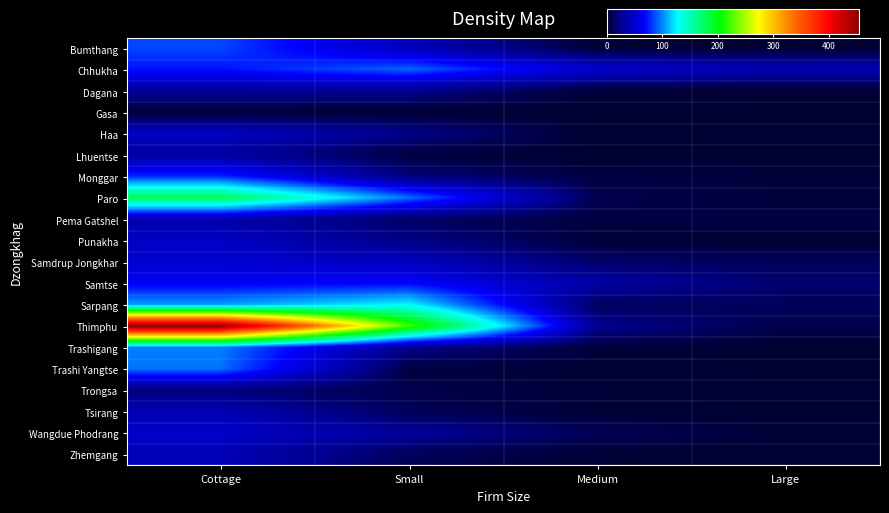

Reading left to right, list all the values displayed in this chart.

Bumthang: Cottage=85	Small=42	Medium=1	Large=0
Chhukha: Cottage=72	Small=92	Medium=50	Large=38
Dagana: Cottage=29	Small=25	Medium=2	Large=1
Gasa: Cottage=2	Small=1	Medium=0	Large=0
Haa: Cottage=45	Small=23	Medium=0	Large=0
Lhuentse: Cottage=32	Small=4	Medium=0	Large=0
Monggar: Cottage=77	Small=19	Medium=4	Large=3
Paro: Cottage=179	Small=94	Medium=8	Large=2
Pema Gatshel: Cottage=36	Small=13	Medium=4	Large=5
Punakha: Cottage=46	Small=22	Medium=2	Large=0
Samdrup Jongkhar: Cottage=50	Small=44	Medium=14	Large=11
Samtse: Cottage=65	Small=68	Medium=33	Large=15
Sarpang: Cottage=105	Small=127	Medium=12	Large=11
Thimphu: Cottage=455	Small=223	Medium=25	Large=7
Trashigang: Cottage=98	Small=24	Medium=3	Large=0
Trashi Yangtse: Cottage=95	Small=4	Medium=1	Large=0
Trongsa: Cottage=18	Small=7	Medium=2	Large=1
Tsirang: Cottage=39	Small=10	Medium=1	Large=0
Wangdue Phodrang: Cottage=48	Small=29	Medium=10	Large=2
Zhemgang: Cottage=40	Small=10	Medium=1	Large=0